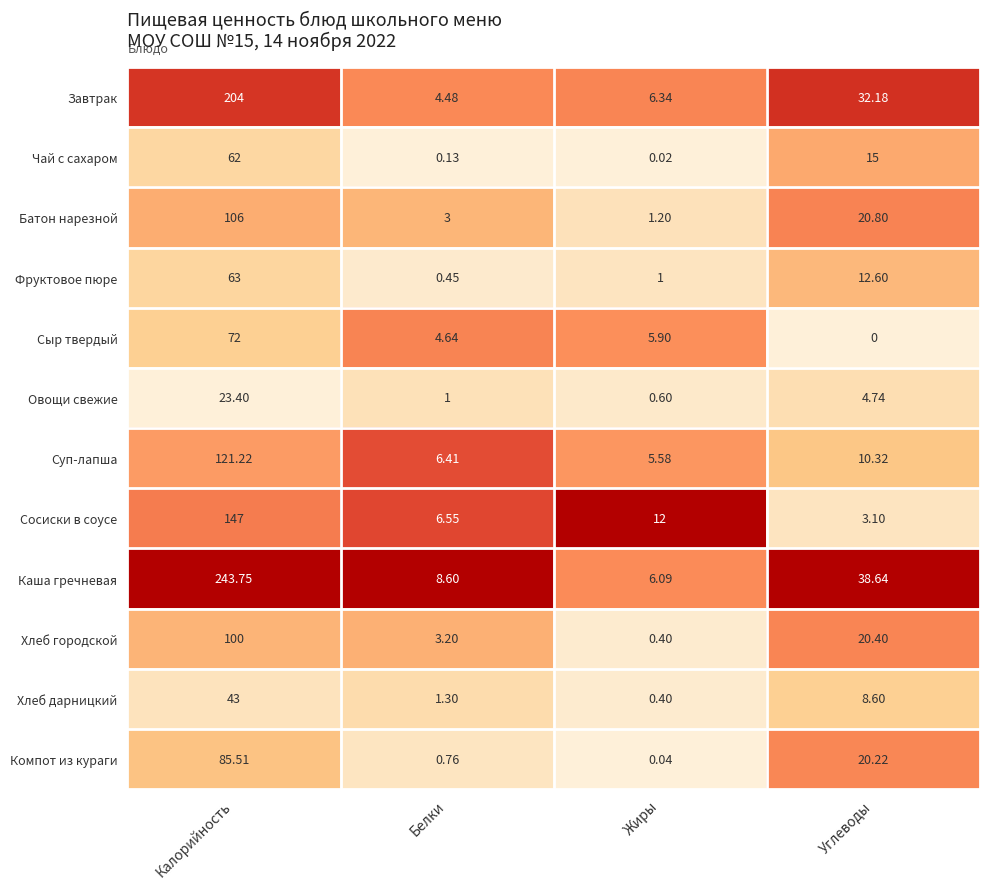

Which label corresponds to the largest value in the chart?

Калорийность